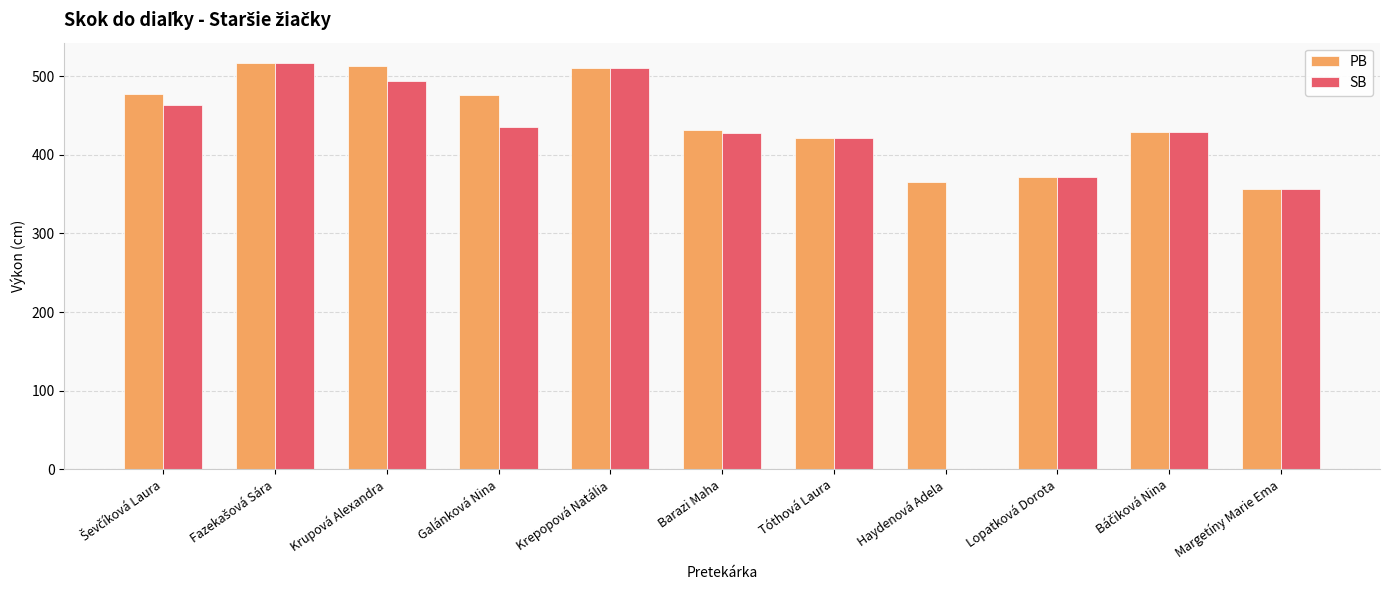

Where is SB nearest to the value 436?

Galánková Nina